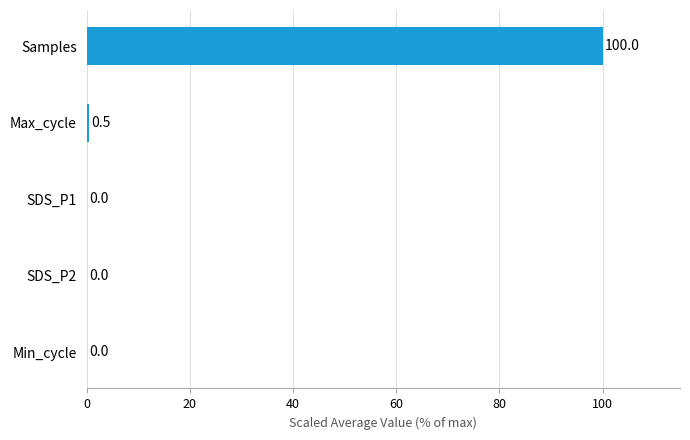

What is the change in value from Samples to Max_cycle?

-99.5